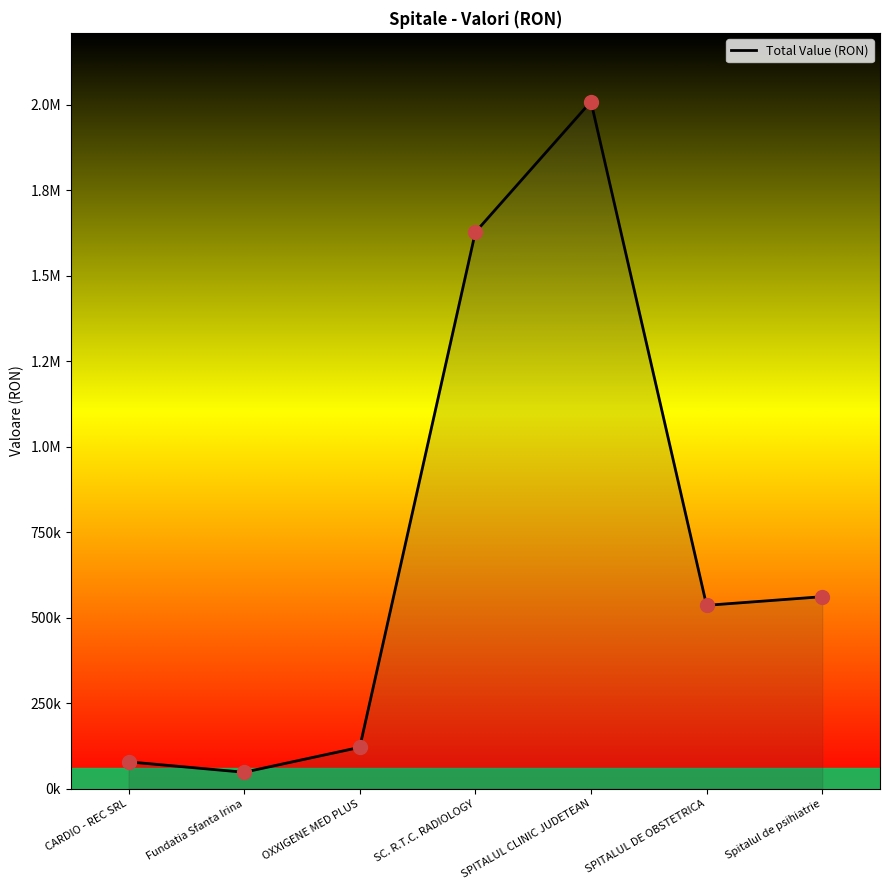

Which has a higher value, Fundatia Sfanta Irina or SPITALUL CLINIC JUDETEAN?

SPITALUL CLINIC JUDETEAN